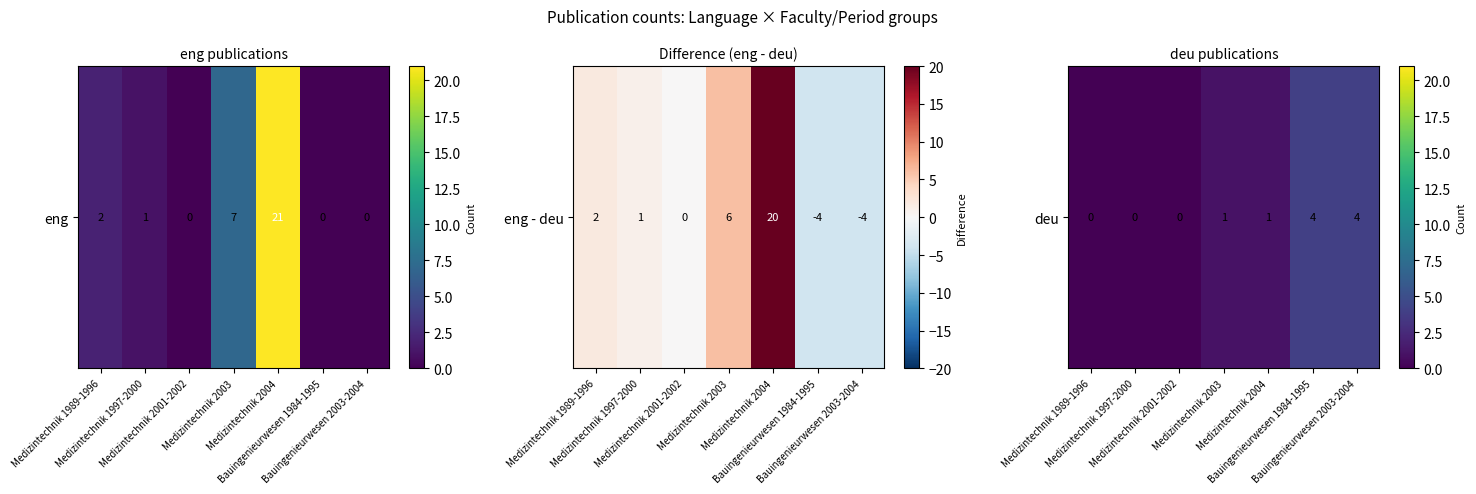

What is the difference between the second highest and minimum values?

4